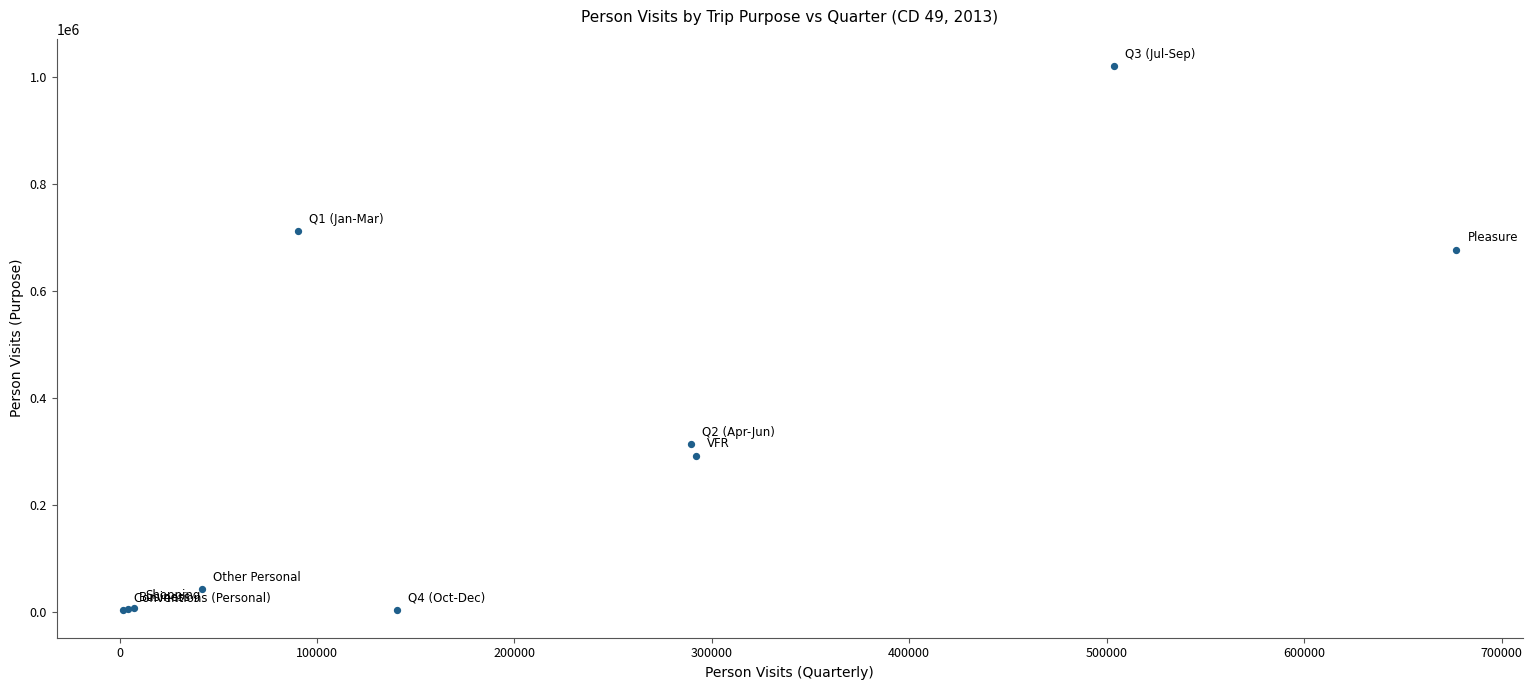

What Y value in the scatter plot is closest to 511488?

677122.2